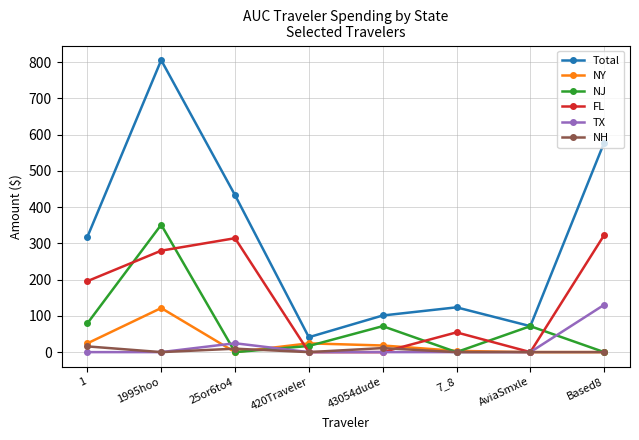

What position from the left is Based8?

8